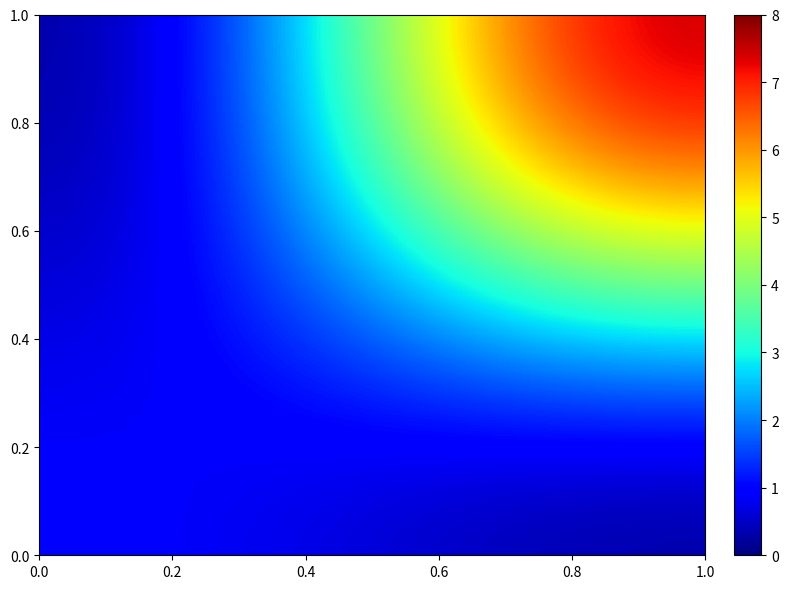

At how many categories does at least one series exceed 6?

1